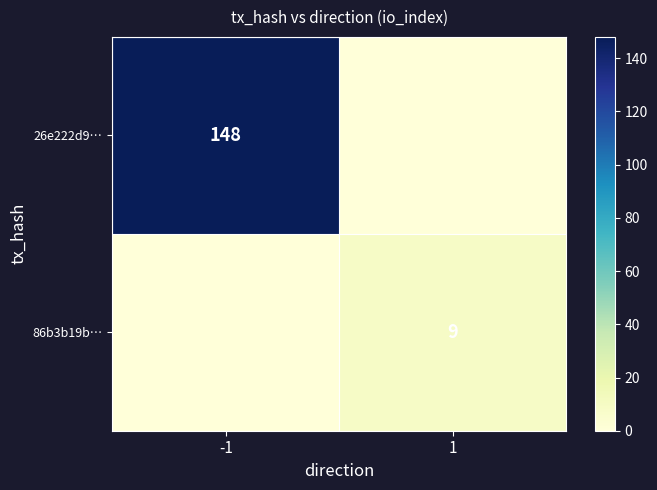

The 26e222d9… series shows 251 at -1. True or false?

False